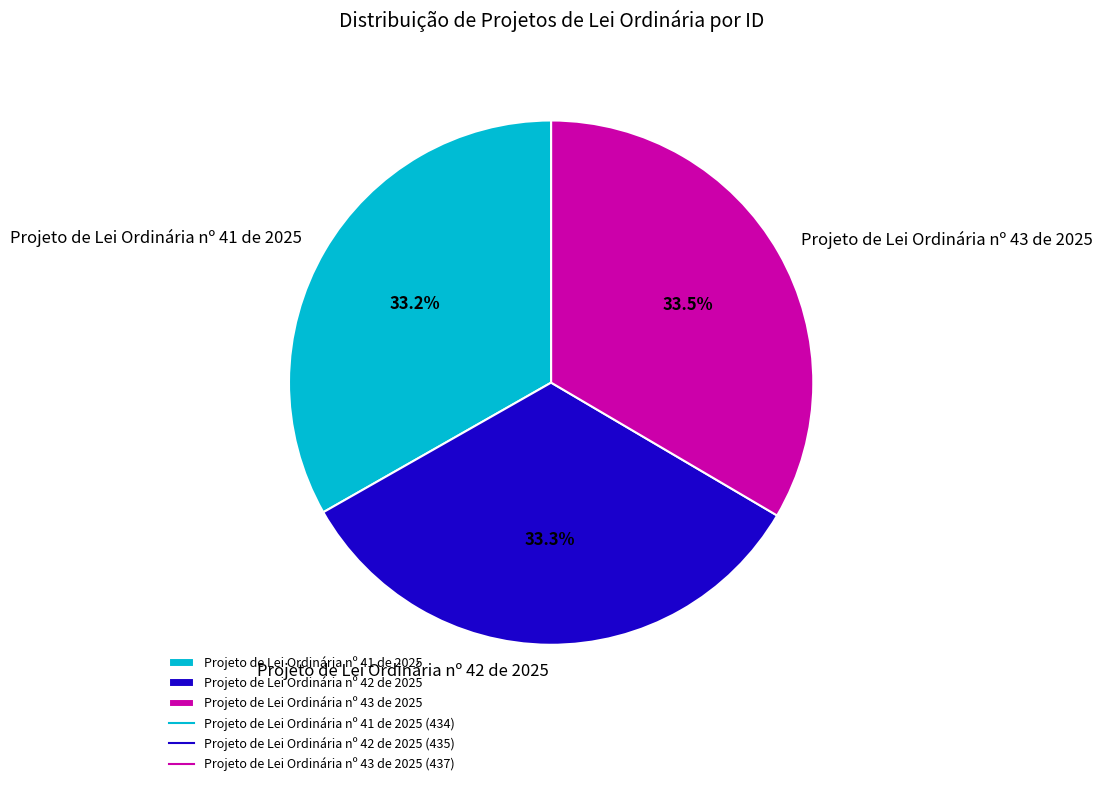

What percentage is NOT represented by Projeto de Lei Ordinária nº 41 de 2025?

66.8%